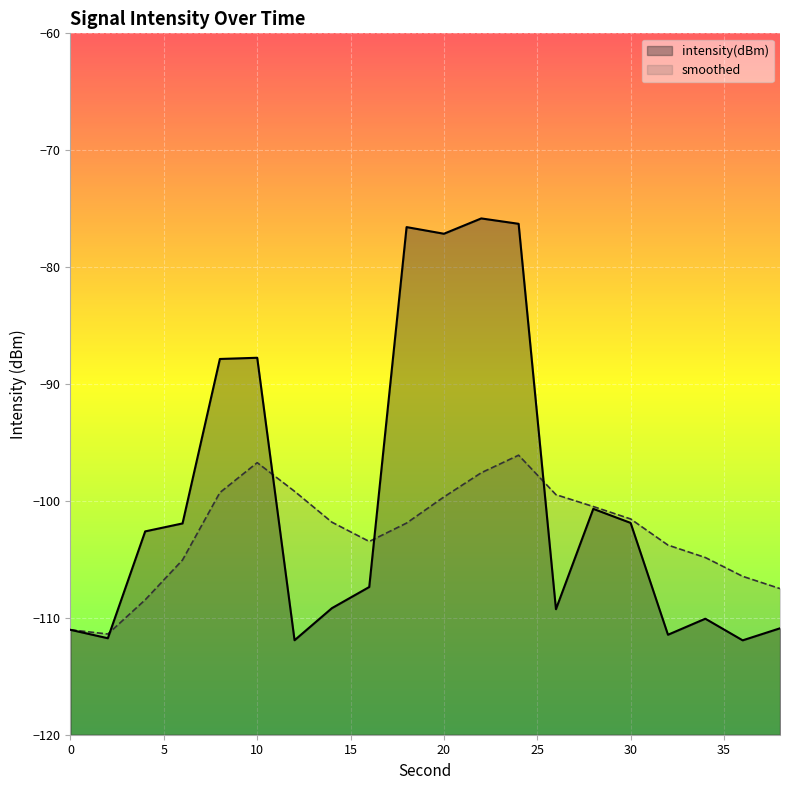

Is it true that smoothed equals -169.9 at 26?

False